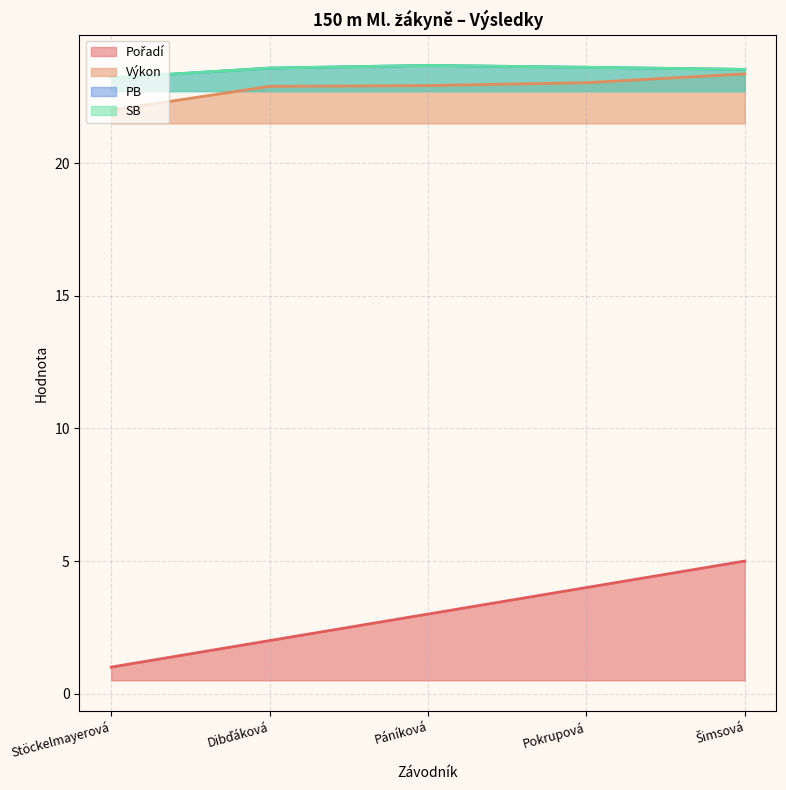

Which series has the widest spread of values?

Pořadí